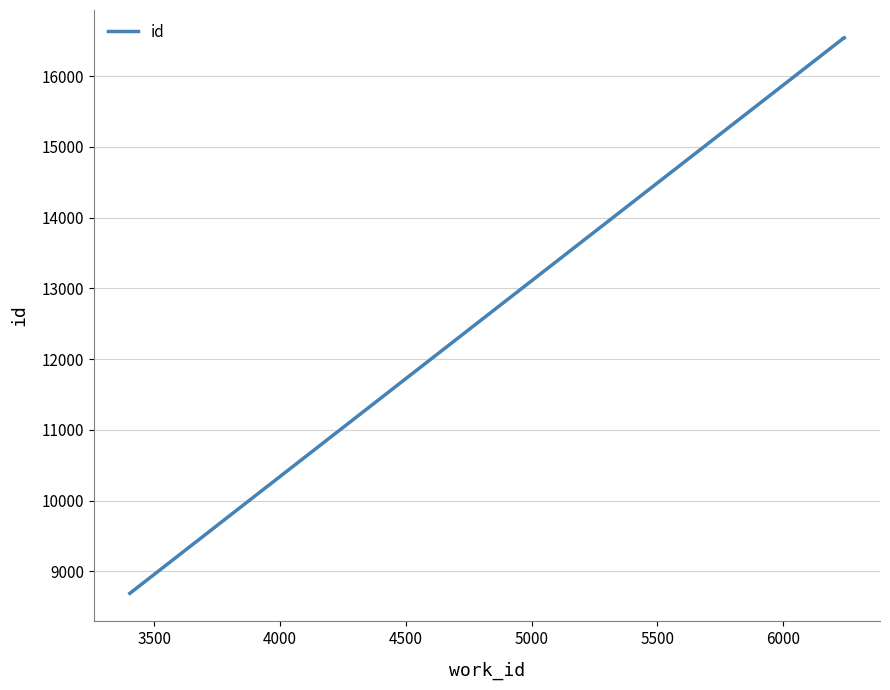

What is the sum of all values?

58291